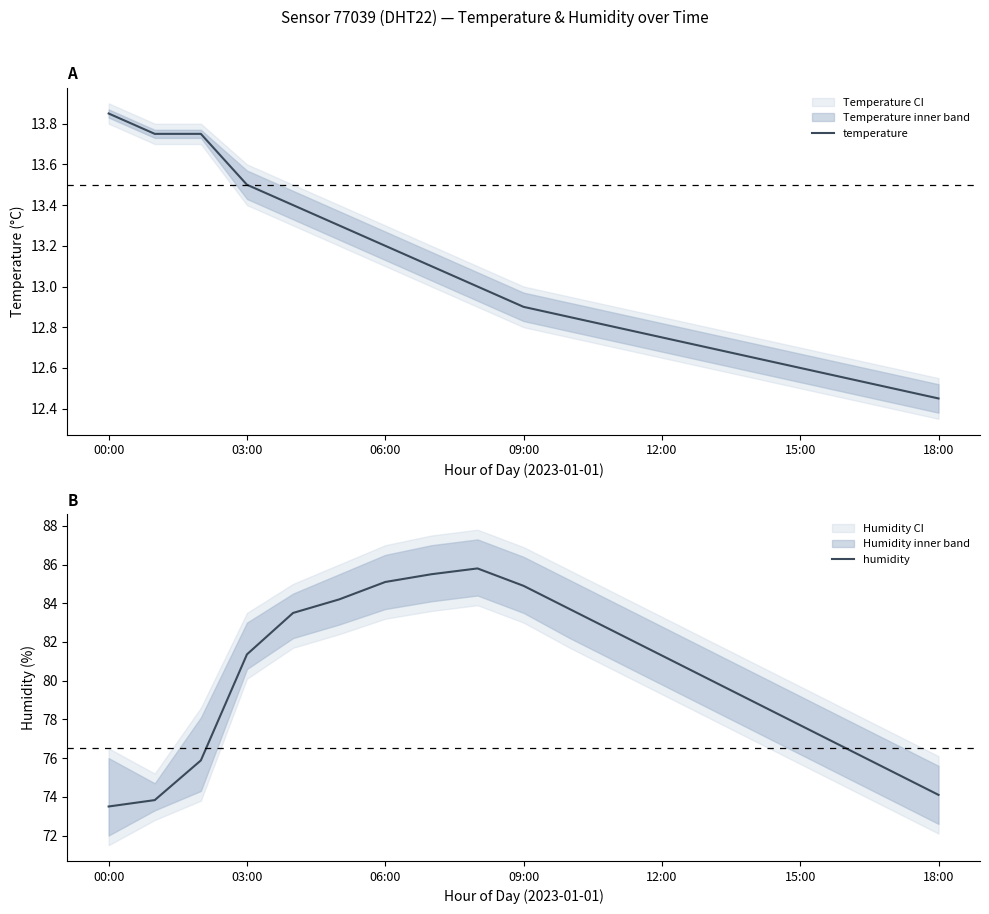

The value of temperature at 09:00 is 12.9. True or false?

True